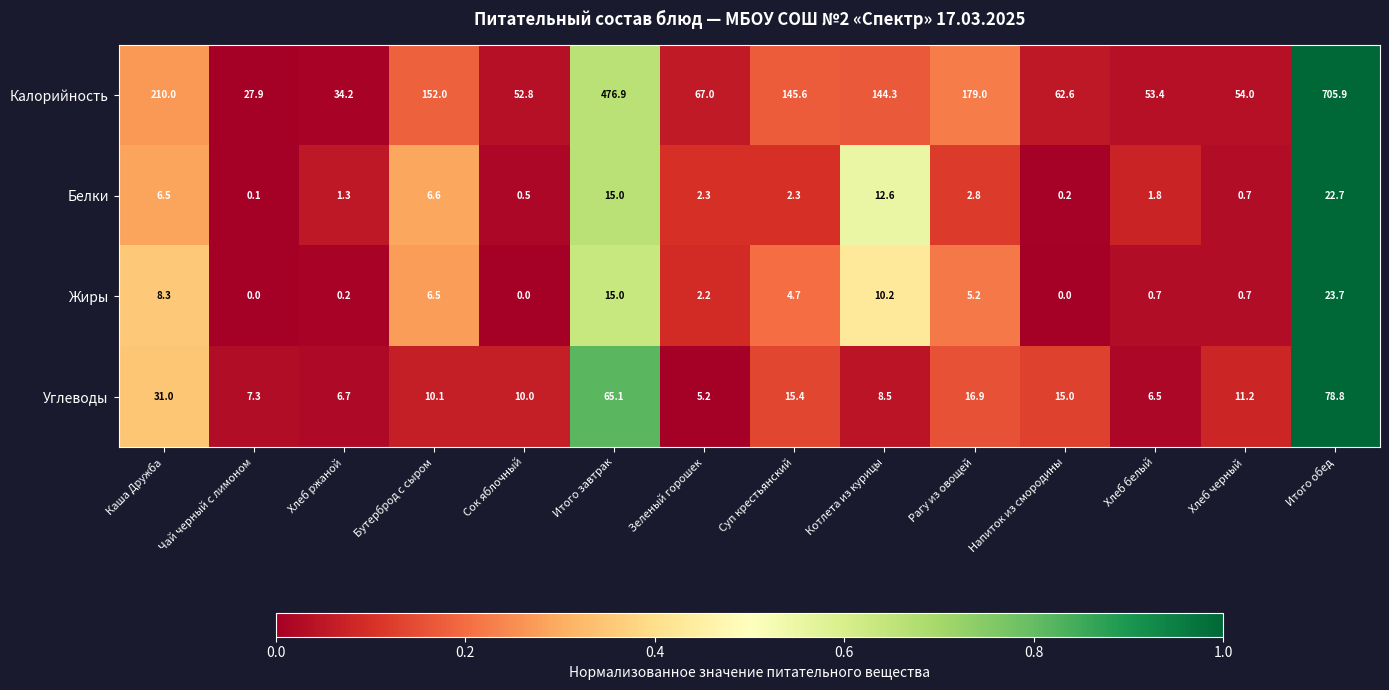

What is the highest value of the Белки series?

22.7